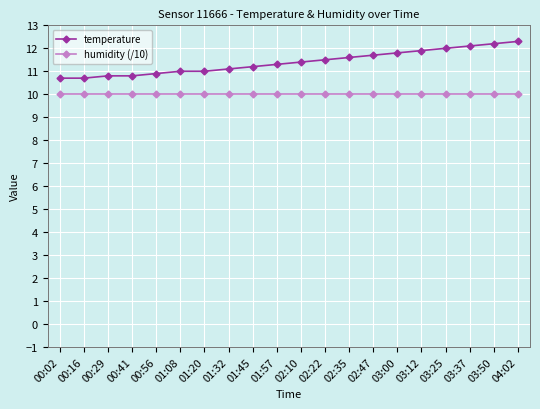

What is the total value across all series at 03:00?

21.8